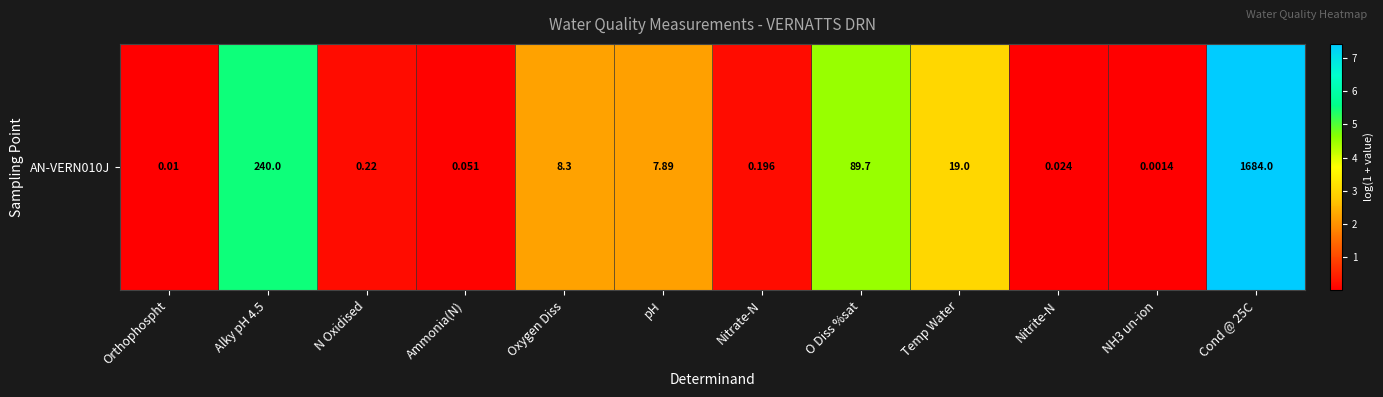

Which label corresponds to the largest value in the chart?

Cond @ 25C